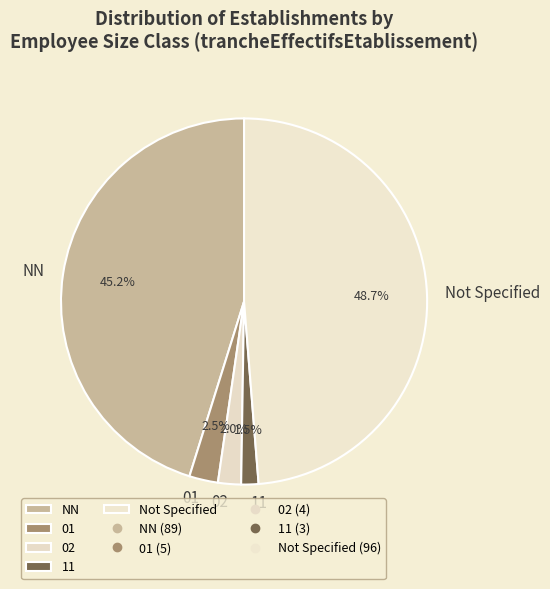

Rank the categories by value from highest to lowest.

Not Specified, NN, 01, 02, 11